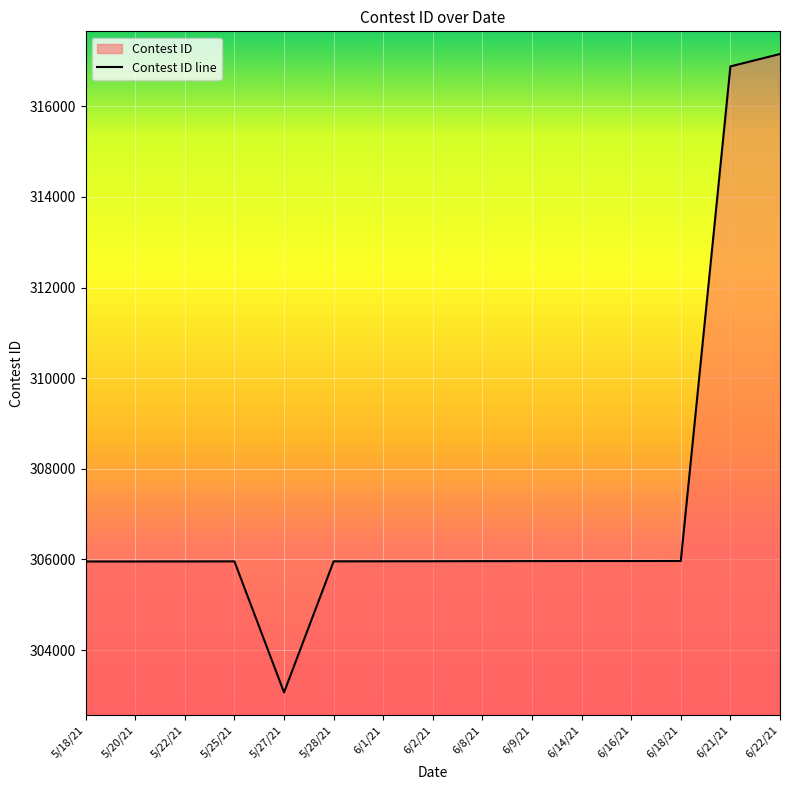

Is it true that the value at 5/28/21 is 305959?

True